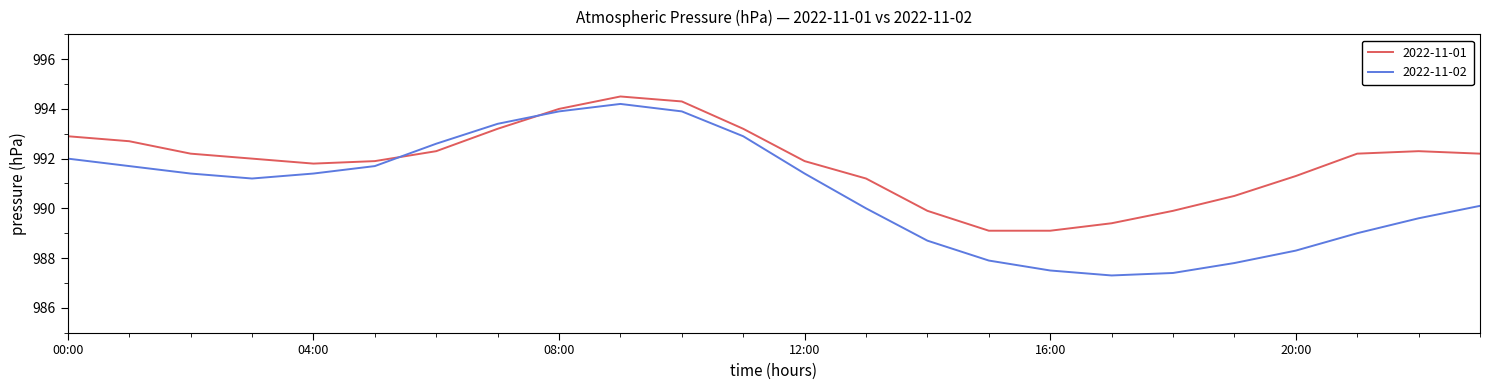

What is the greatest value displayed?

994.5